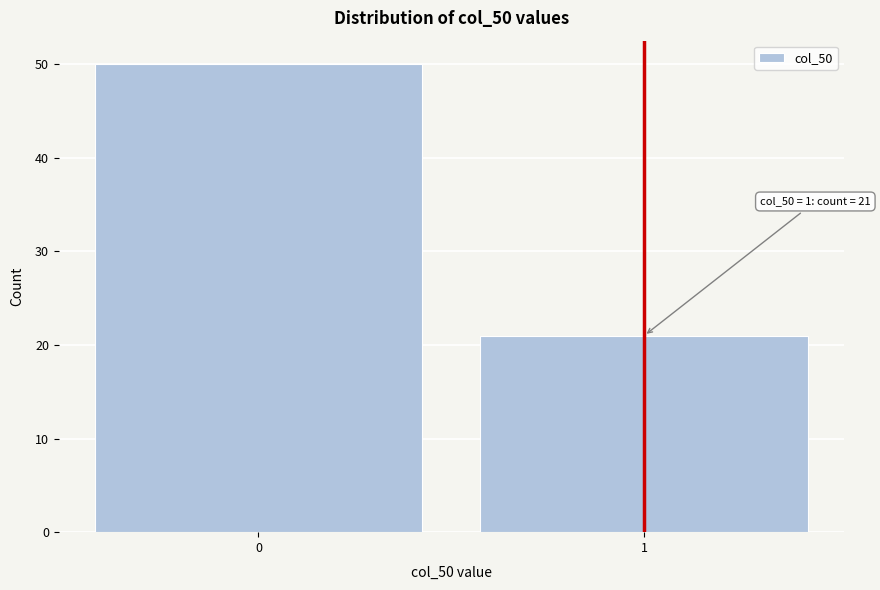

Reading left to right, what are all the values shown in this chart?

50	21